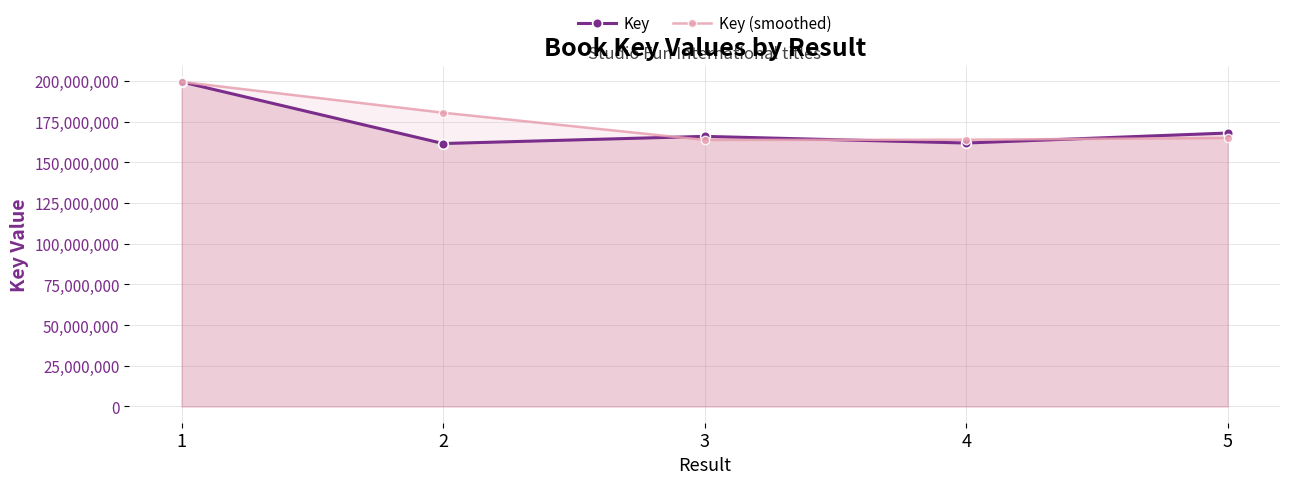

Reading left to right, extract all data points from this chart.

Key: 199365372	161504914	165910898	161812210	167962666
Key (smoothed): 199365372	180435143	163707906	163861554	164887438